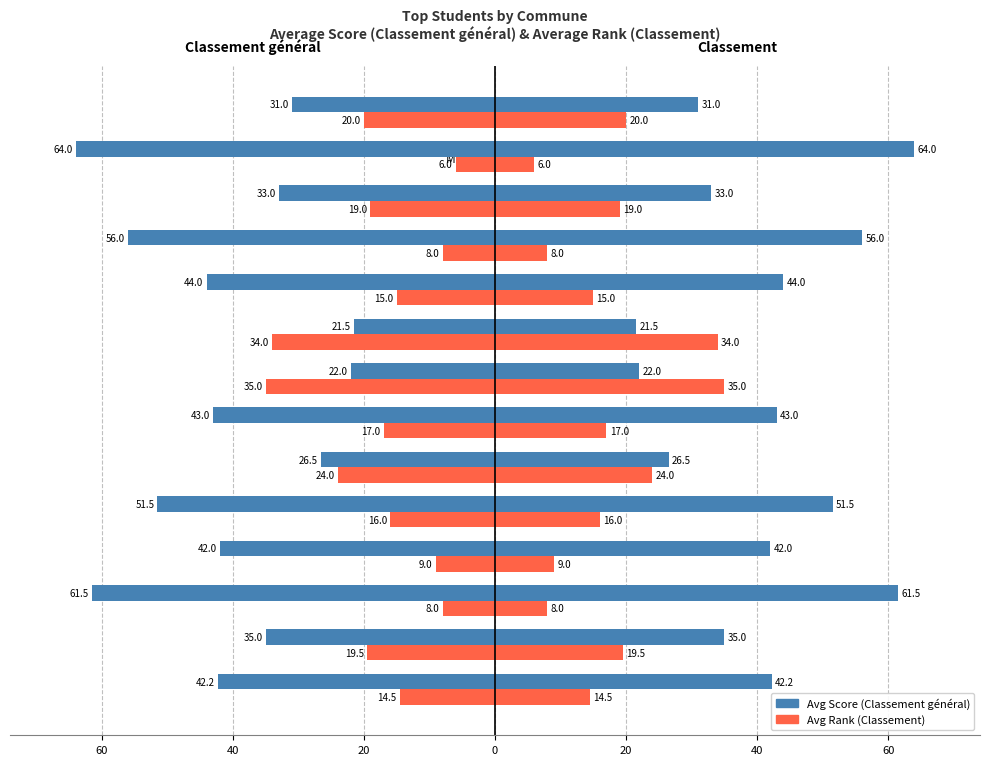

How many groups of bars are there?

14